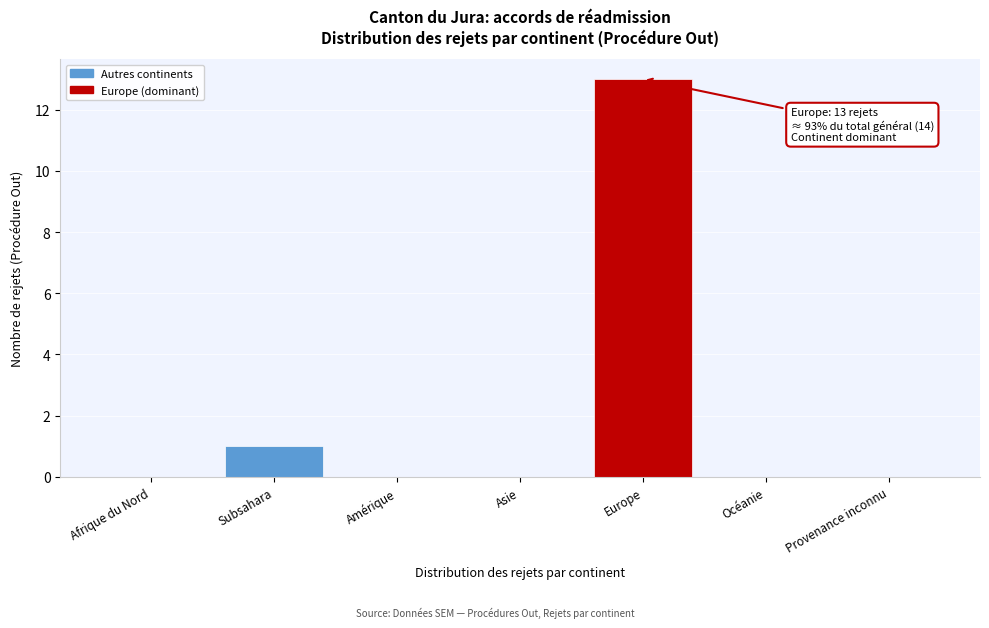

Reading right to left, extract all data points from this chart.

Provenance inconnu=0	Océanie=0	Europe=13	Asie=0	Amérique=0	Subsahara=1	Afrique du Nord=0